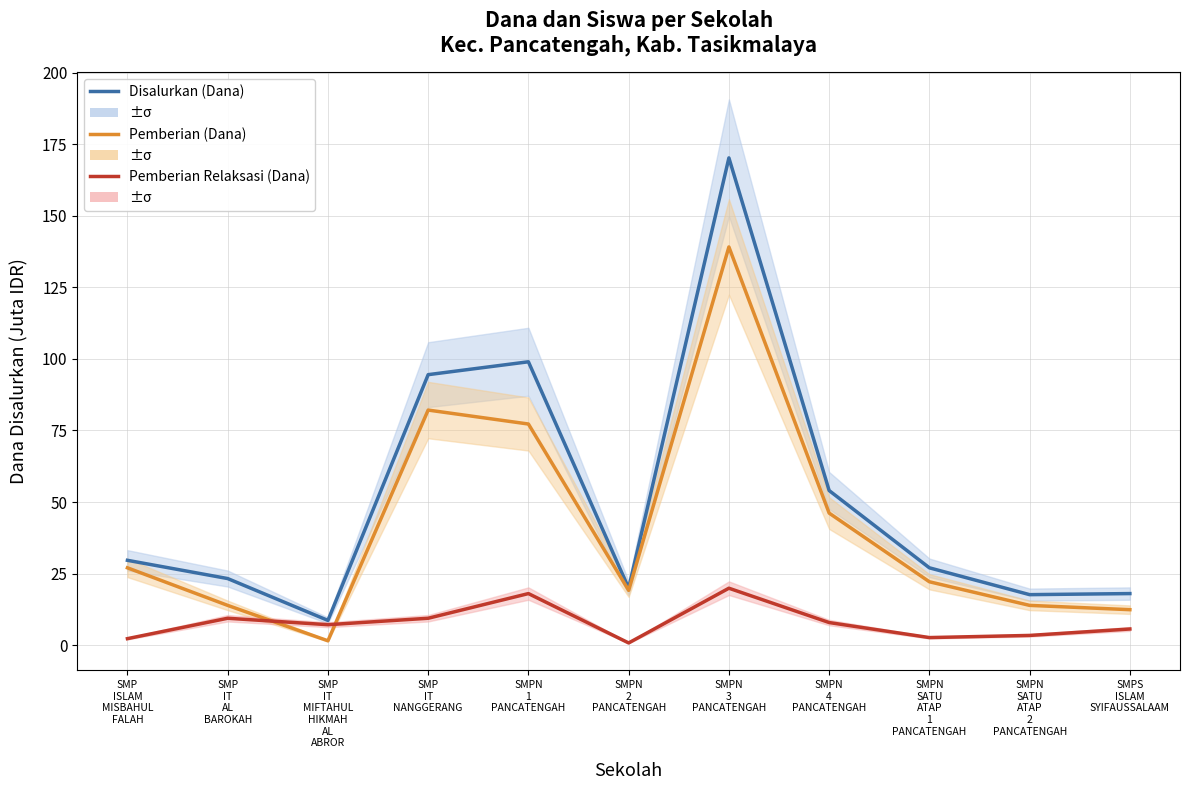

What is the average value of the Disalurkan (Dana) series?

51.1